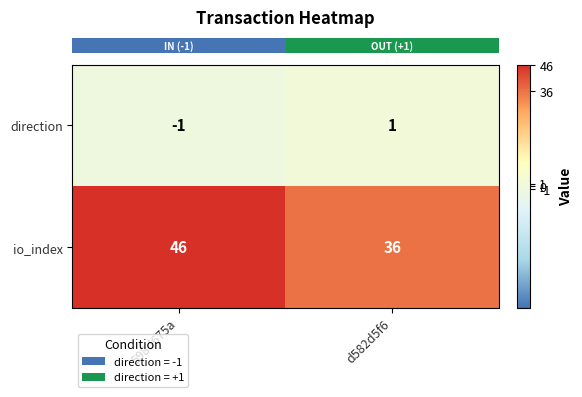

What is the difference between the highest and lowest values at d582d5f6?

35